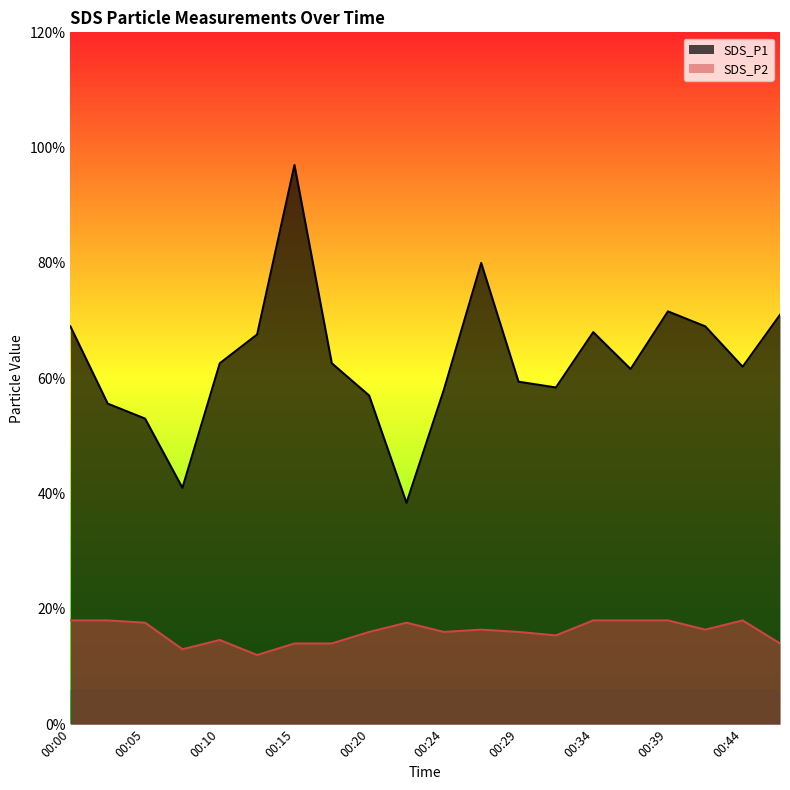

Where is the first local maximum for SDS_P1?

00:15